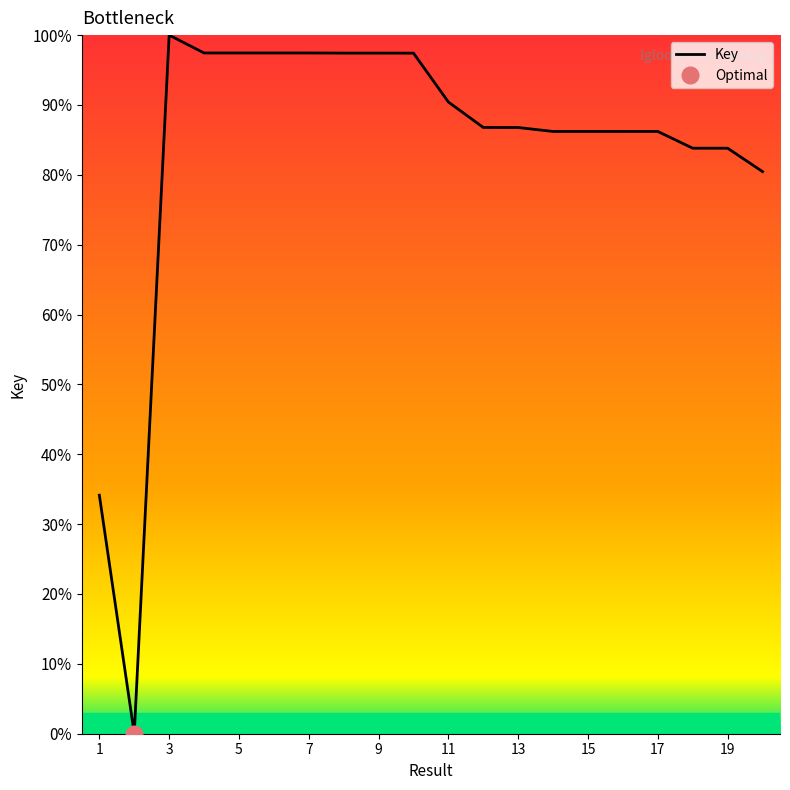

At which label does Key reach its peak?

3